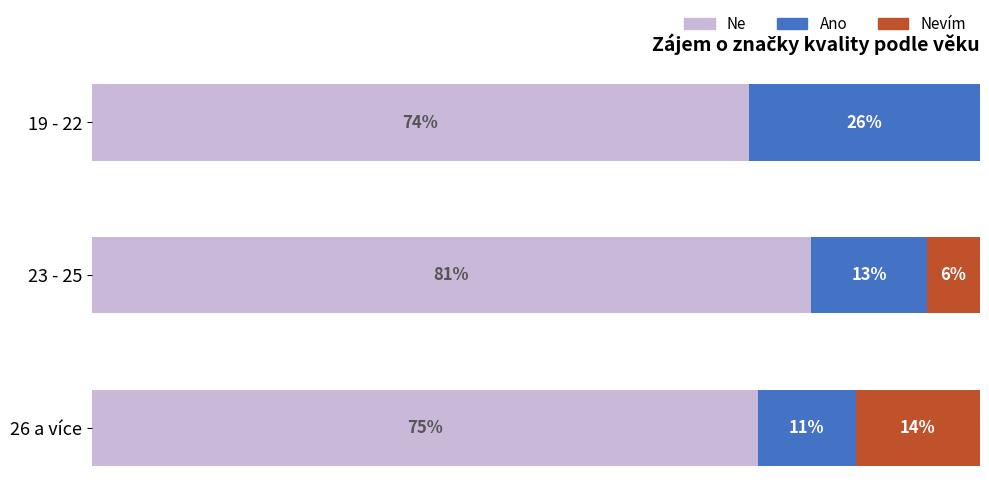

Where is Ne nearest to the value 77?

26 a více